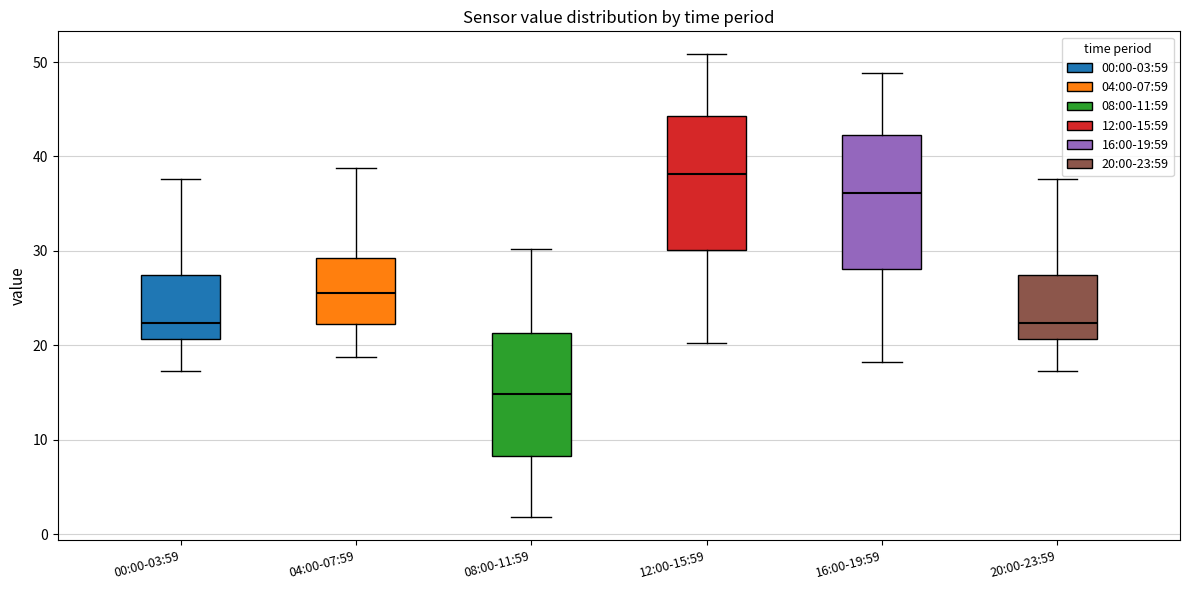

Reading left to right, transcribe this box plot: for each box, give where its median line is, the range the box spans, and where its two whiskers end, as read against the y-axis. The values are not printed on the chart, so give them approximately, as read against the axis.

00:00-03:59: median 22, box 21 to 27, whiskers 17 to 38
04:00-07:59: median 26, box 22 to 29, whiskers 19 to 39
08:00-11:59: median 15, box 8 to 21, whiskers 2 to 30
12:00-15:59: median 38, box 30 to 44, whiskers 20 to 51
16:00-19:59: median 36, box 28 to 42, whiskers 18 to 49
20:00-23:59: median 22, box 21 to 27, whiskers 17 to 38